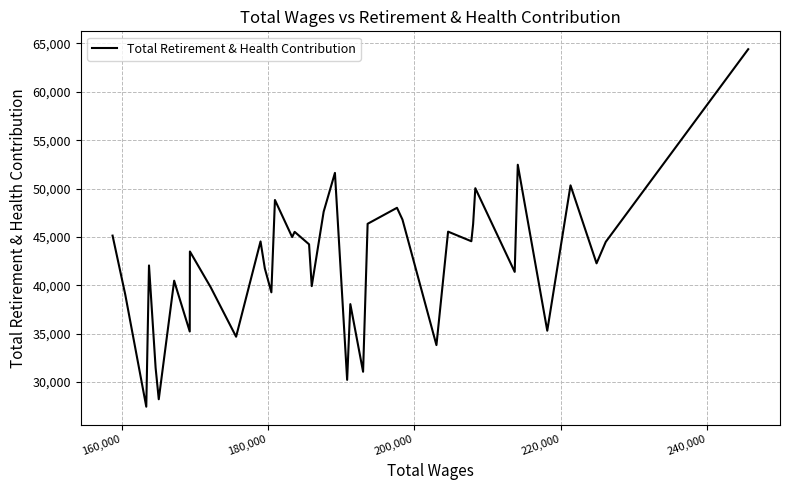

What is the minimum value shown in the chart?

27452